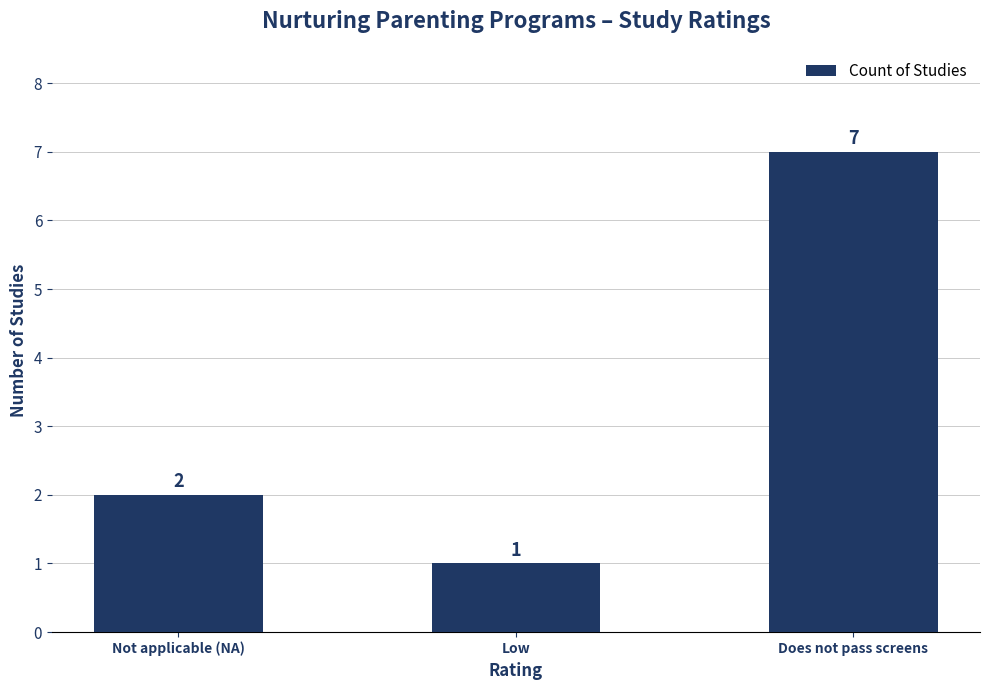

Which has a higher value, Low or Does not pass screens?

Does not pass screens